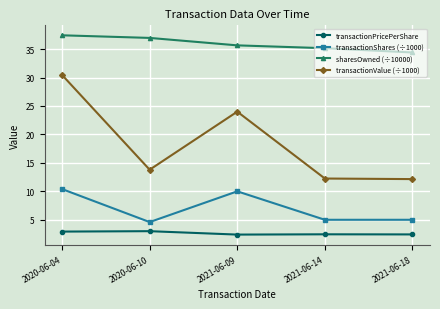

Which series has the largest range (max minus min)?

transactionValue (÷1000)